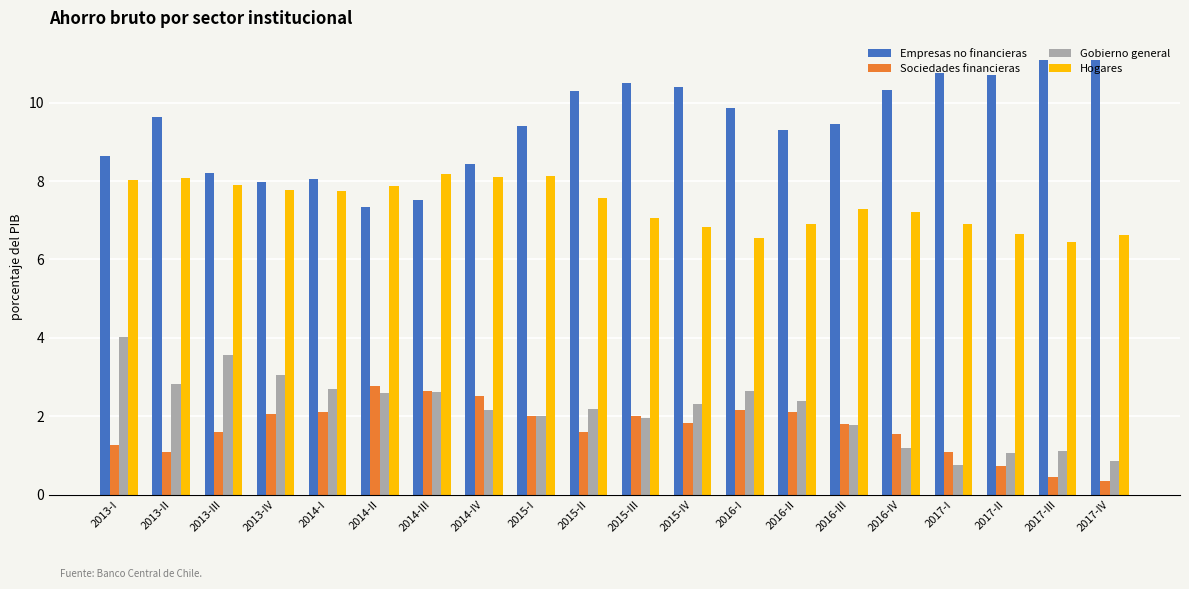

What is the label of the 6th bar from the right?

2016-III